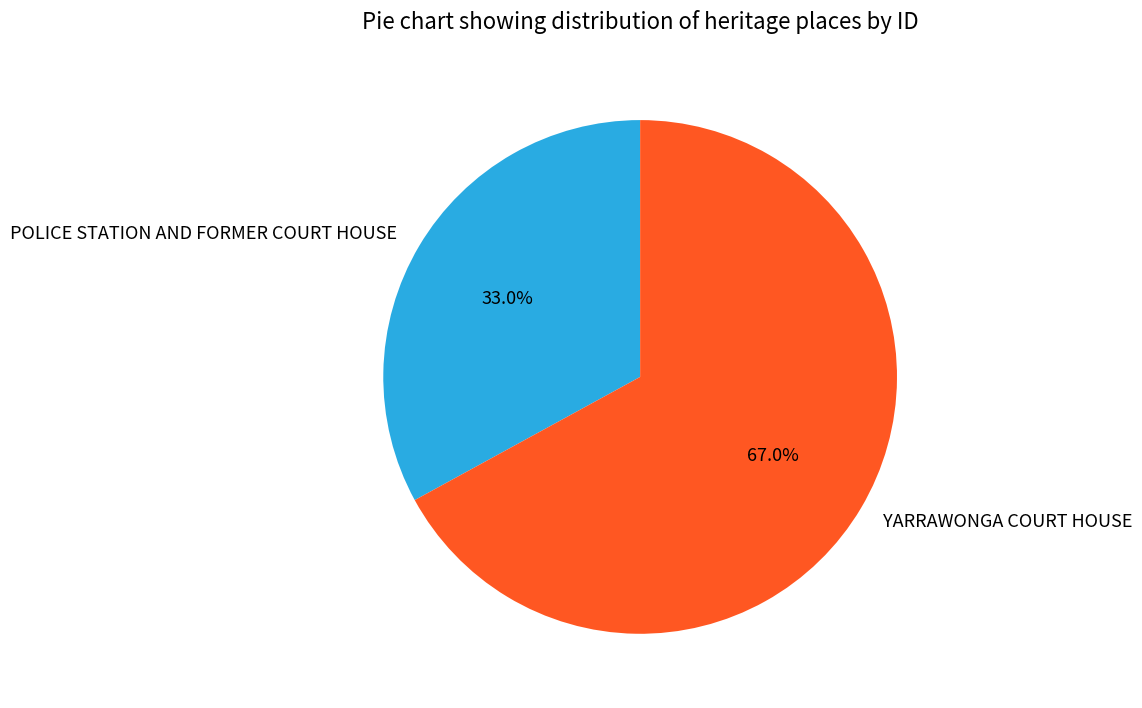

What percentage do POLICE STATION AND FORMER COURT HOUSE and YARRAWONGA COURT HOUSE together represent?

100.0%